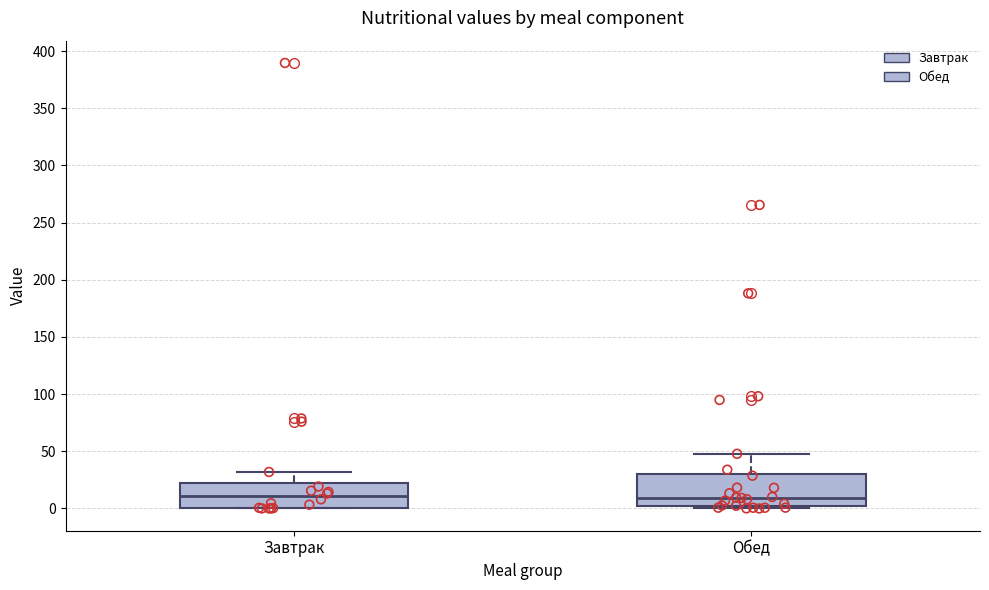

Where does the median line of the box for Завтрак sit on the y-axis? The values are not printed on the chart, so give them approximately, as read against the axis.

10